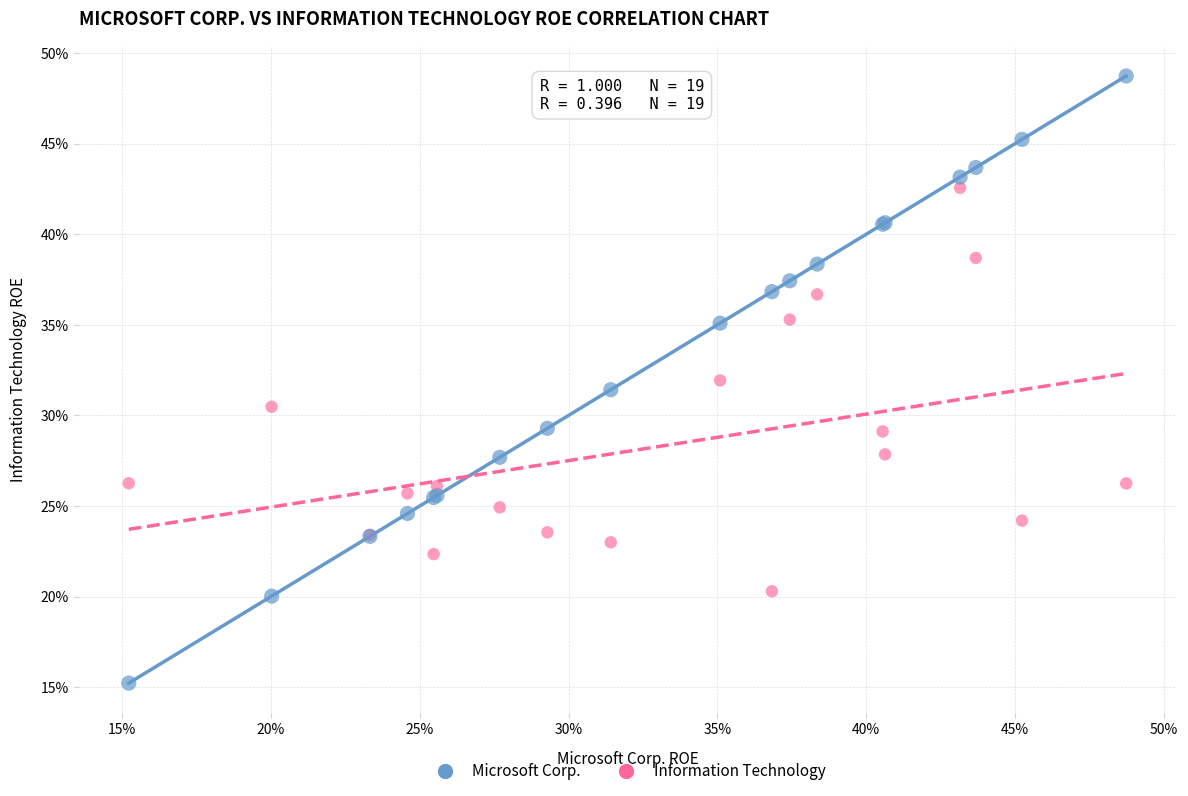

Which series contains the lowest Y value?

Microsoft Corp.